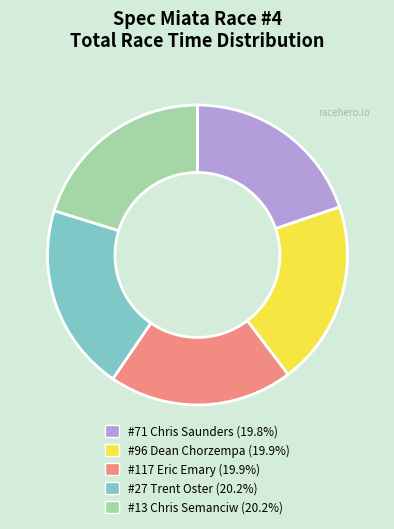

Count the number of slices in the pie.

5